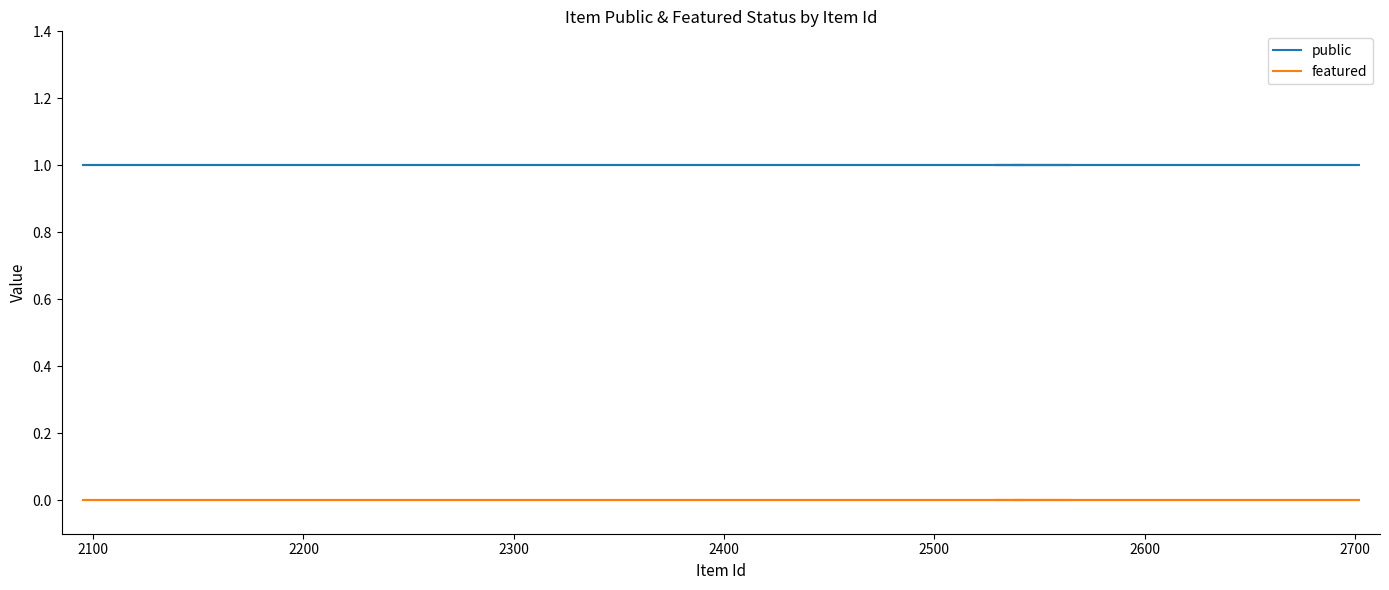

The value of public at 2600 is 1. True or false?

True